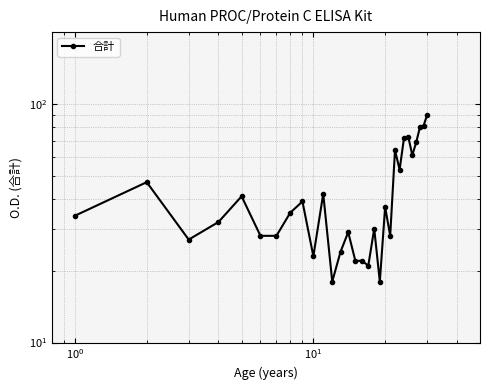

Reading left to right, what are all the values shown in this chart?

34	47	27	32	41	28	28	35	39	23	42	18	24	29	22	22	21	30	18	37	28	64	53	72	73	61	69	80	81	90